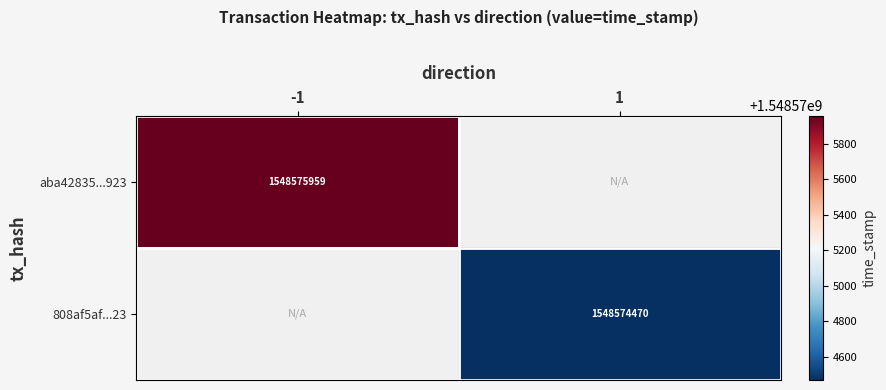

How many values in aba42835d1b32eefd65795a7efbdd68034a6923 are above zero?

1